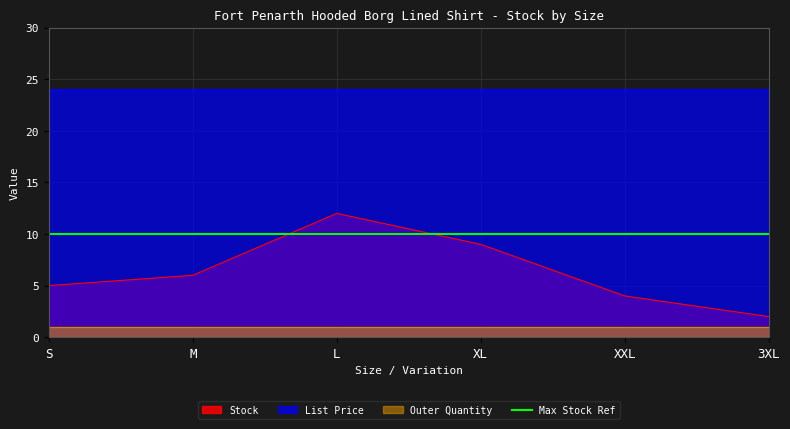

Is it true that Stock equals 5.5 at XXL?

False